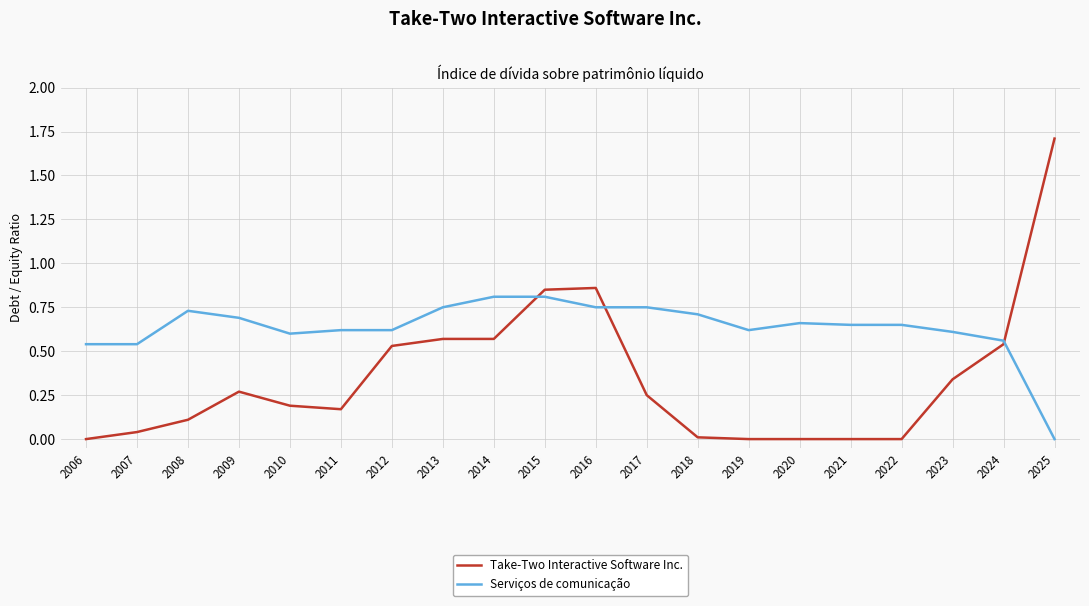

True or false: Serviços de comunicação has a value of 1.4 at 2015.

False